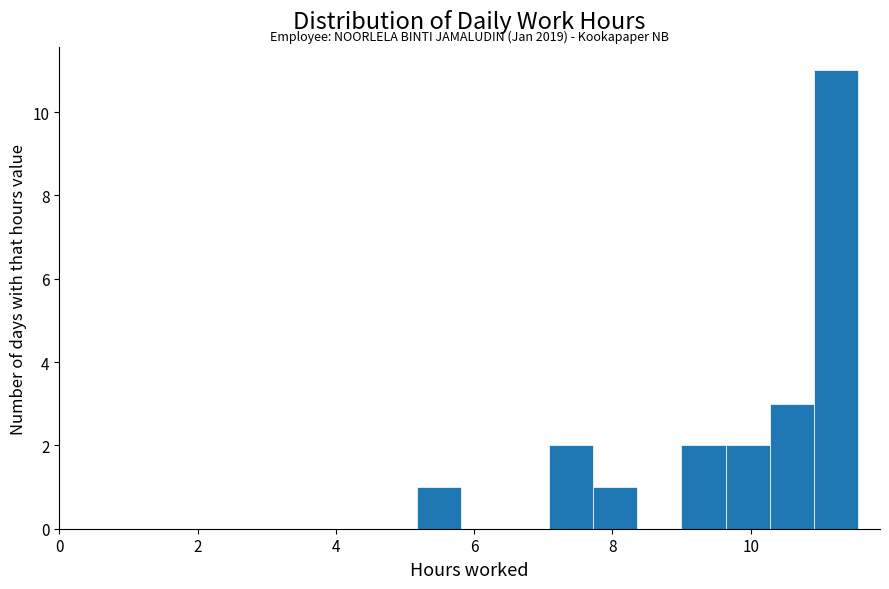

Around what value on the x-axis is the tallest bar? Give the approximate position of its centre, as read against the axis.

11.2